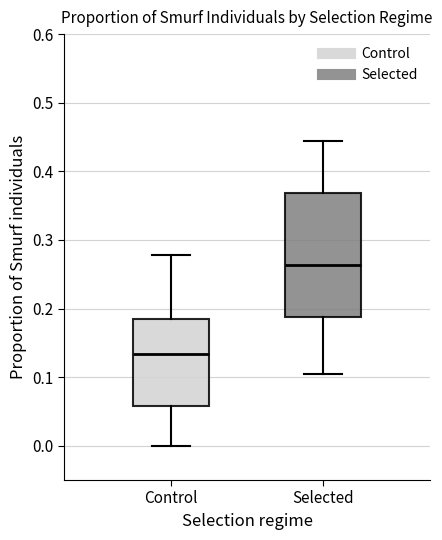

Which box's median line is the highest?

Selected